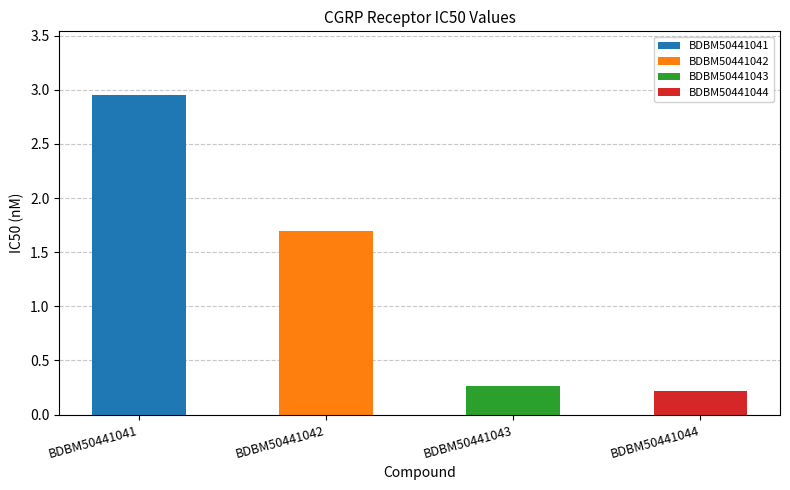

What is the value of the 1st bar from the left?

3.0